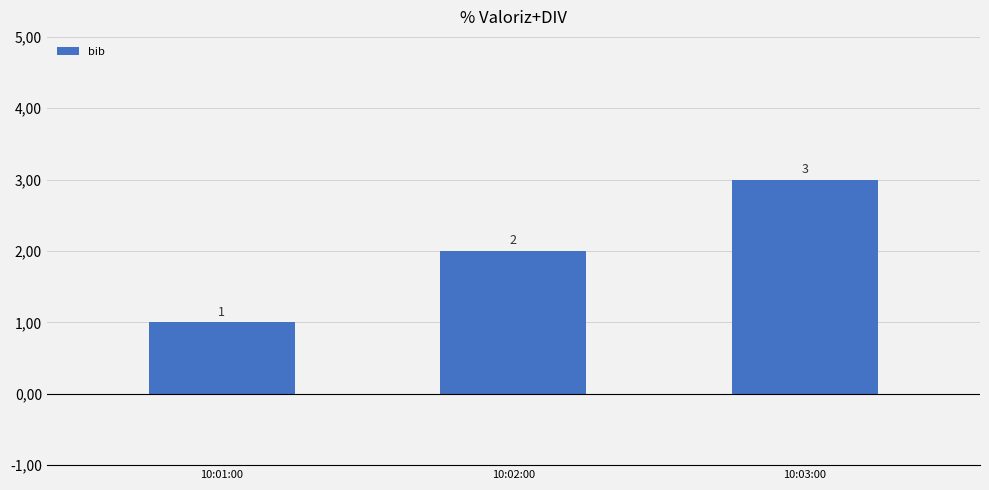

Which label corresponds to the largest value in the chart?

10:03:00